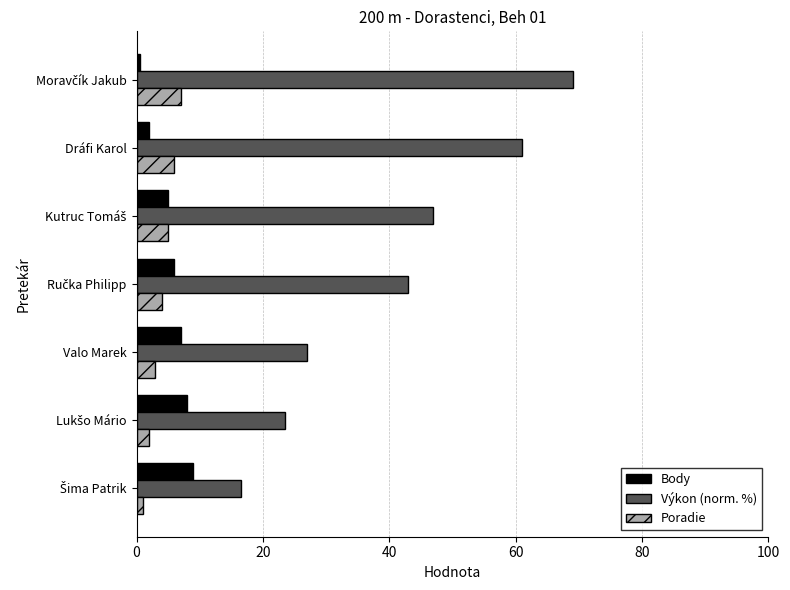

What is the total value across all series at Valo Marek?

37.0